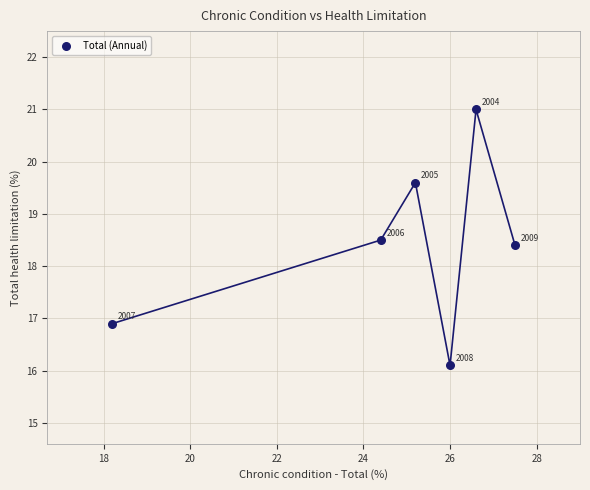

What Y value in the scatter plot is closest to 18?

18.4